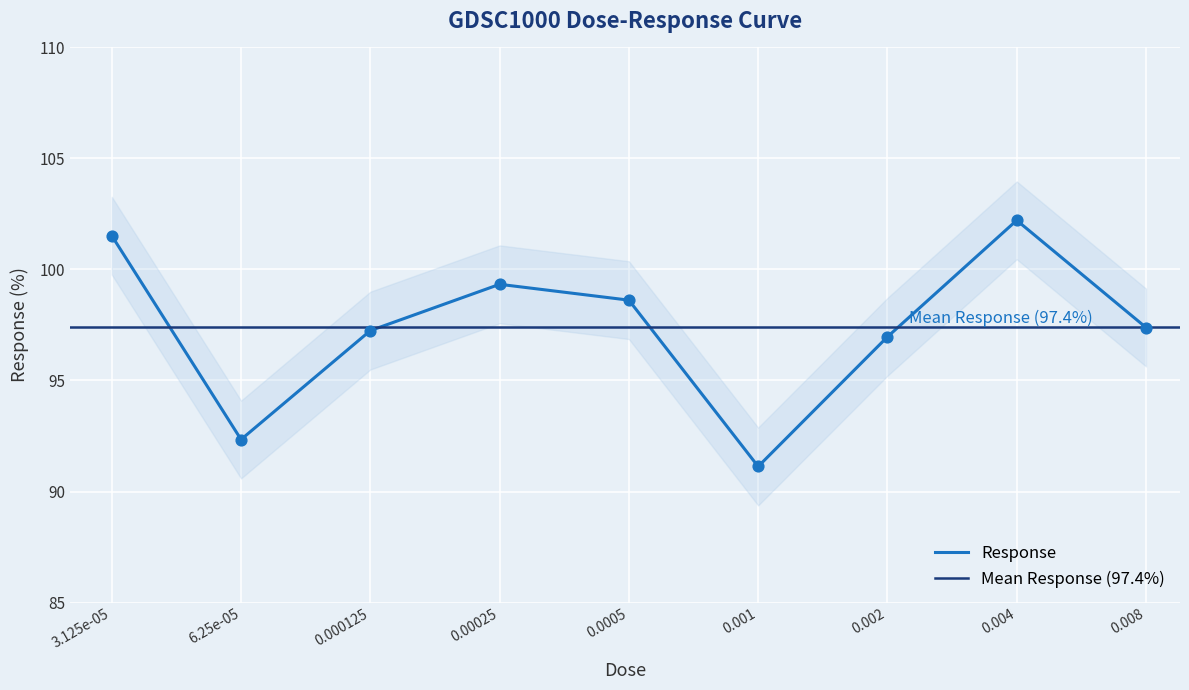

Which has a higher value, 0.004 or 0.0005?

0.004